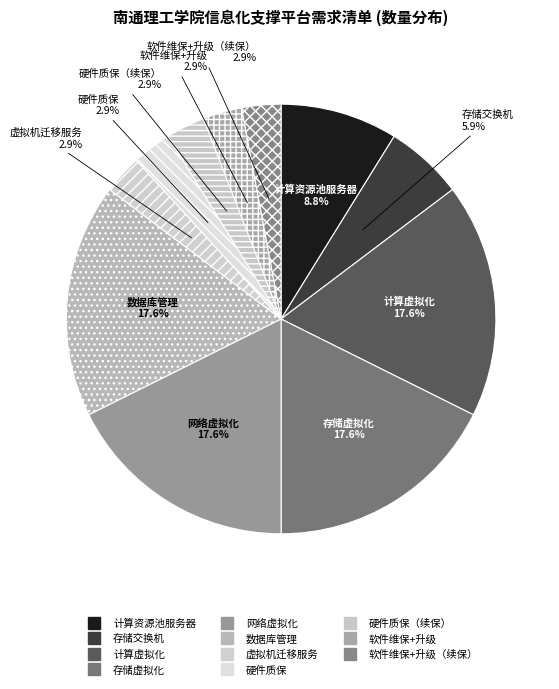

How many slices are in this pie chart?

11